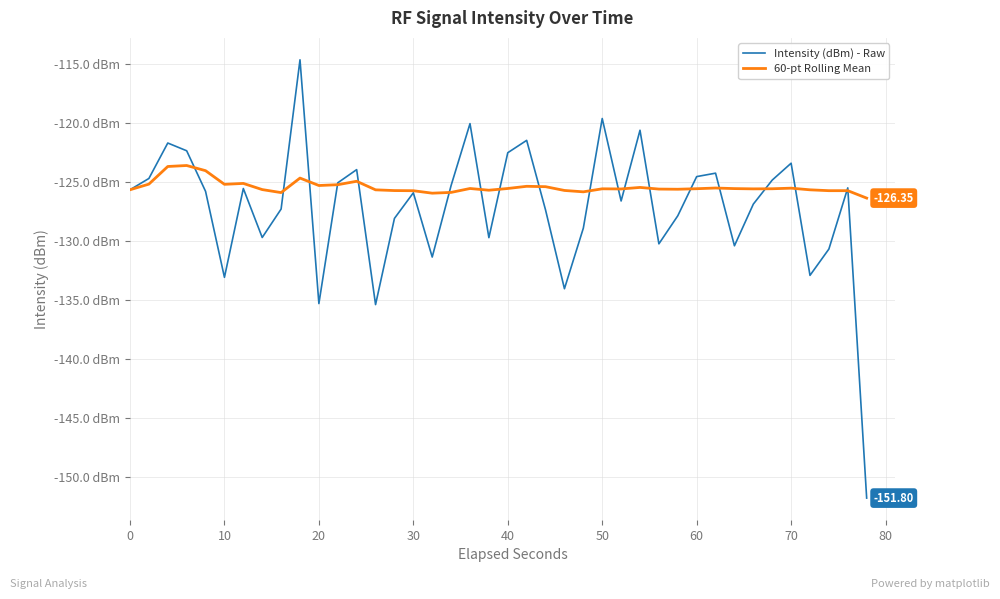

What are all the series names shown in the legend?

Intensity (dBm) - Raw, 60-pt Rolling Mean